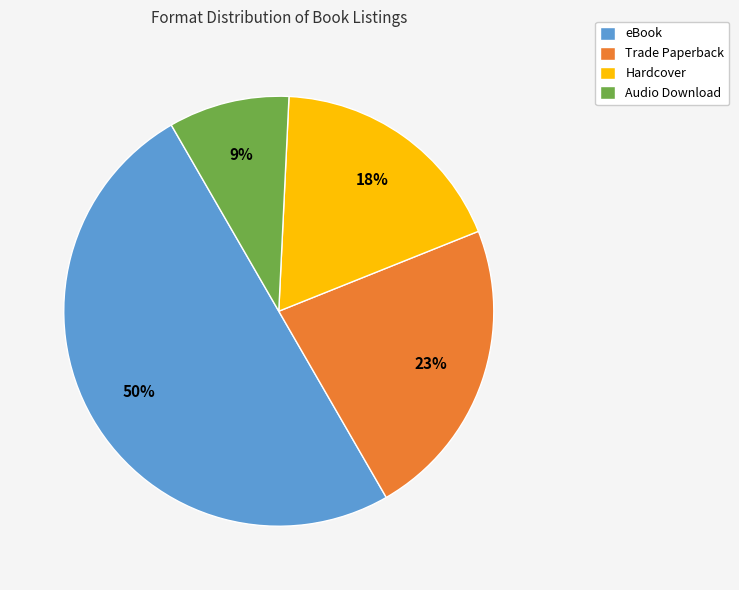

To the nearest percent, what is the average slice percentage?

25%